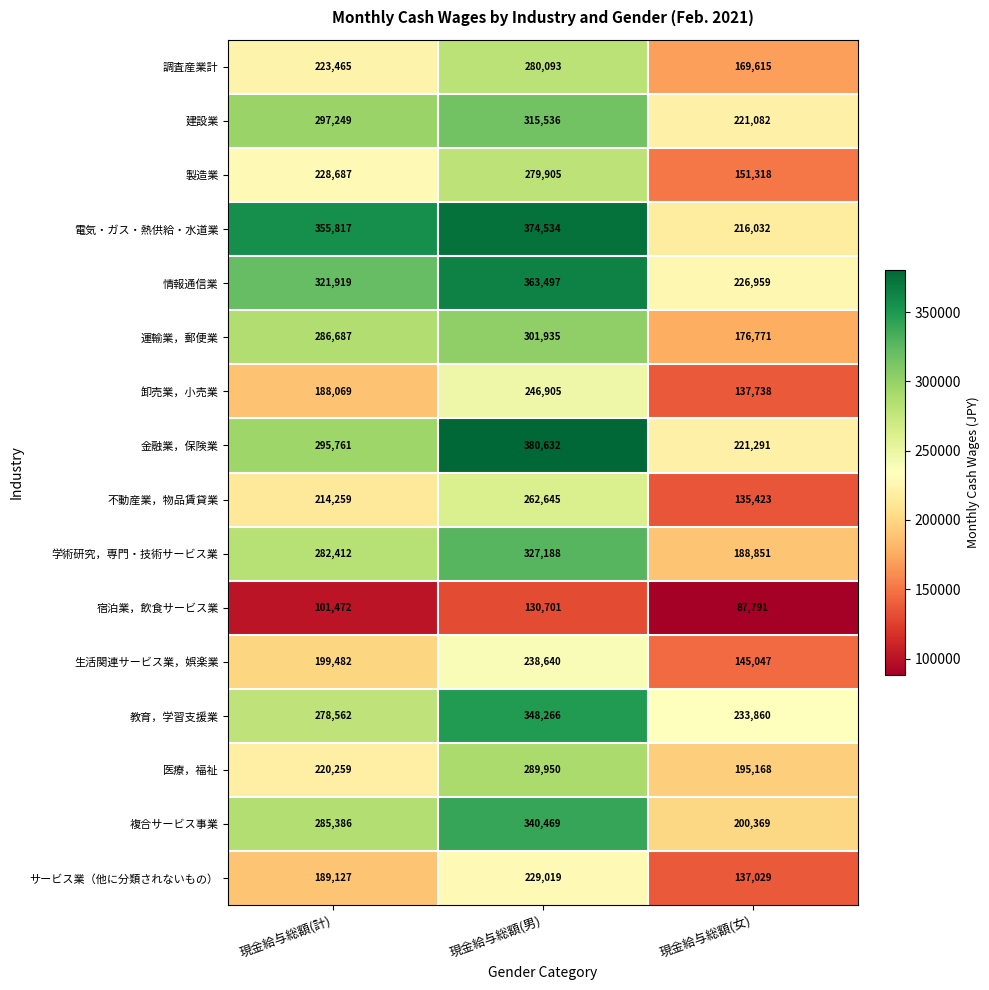

Count the number of categories in the chart.

3